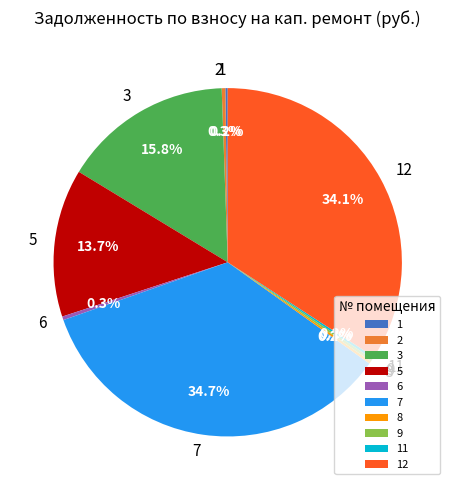

Which slice is the largest?

7